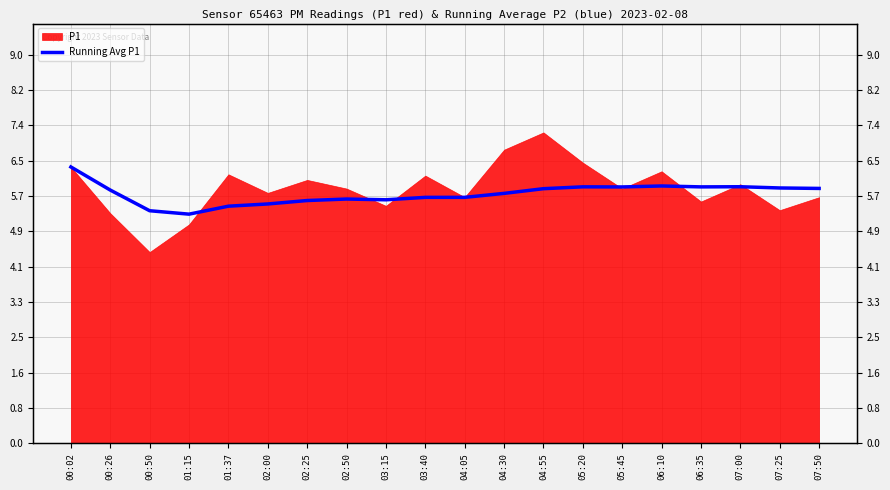

How many lines are shown in the chart?

1